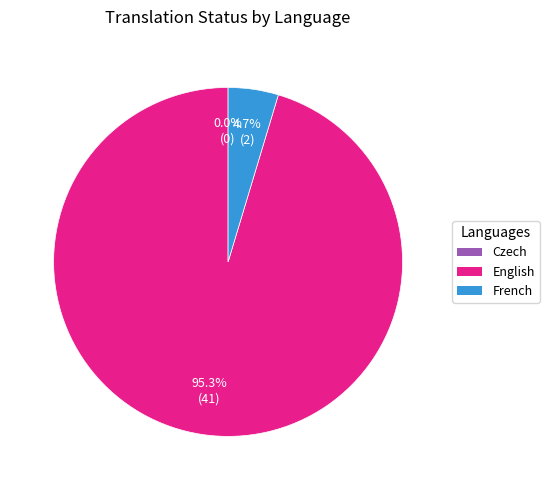

To the nearest percent, what is the difference between the English and French slice percentages?

91%